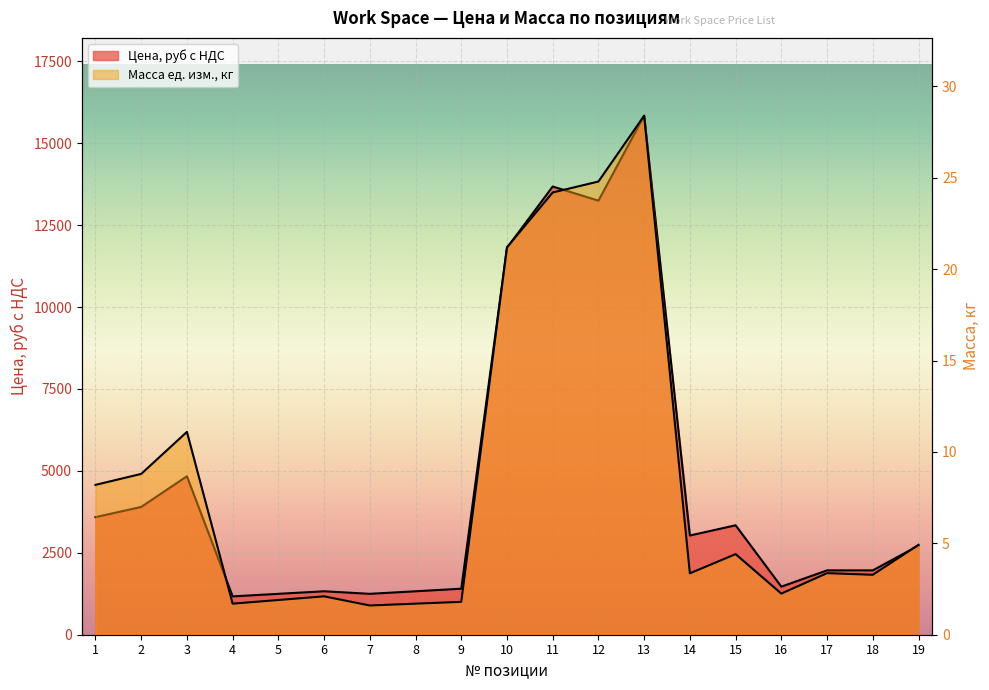

Reading left to right, extract all data points from this chart.

Цена, руб с НДС: 1=3588.0	2=3900.0	3=4836.0	4=1170.0	5=1248.0	6=1326.0	7=1248.0	8=1326.0	9=1404.0	10=11808.0	11=13680.0	12=13248.0	13=15840.0	14=3028.0	15=3340.0	16=1467.0	17=1964.0	18=1964.0	19=2719.0
Масса ед. изм., кг: 1=8.2	2=8.8	3=11.1	4=1.7	5=1.9	6=2.1	7=1.6	8=1.7	9=1.8	10=21.2	11=24.2	12=24.8	13=28.4	14=3.4	15=4.4	16=2.2	17=3.4	18=3.3	19=4.9